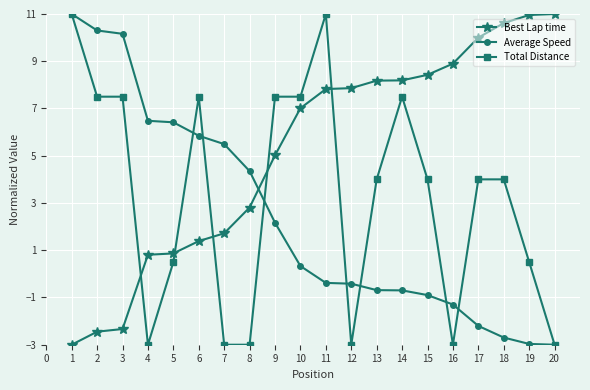

How many values in Average Speed are below zero?

10